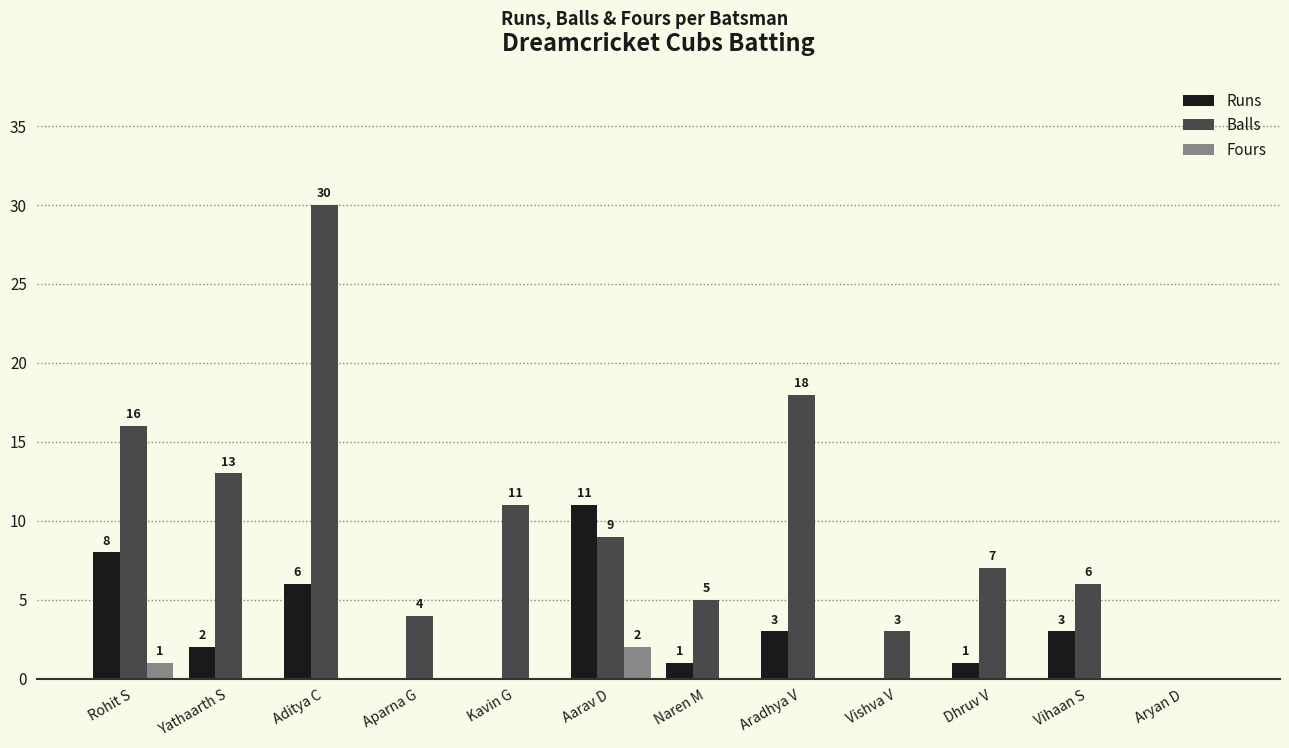

Is the value of Balls at Vihaan S greater than the value of Fours at Vishva V?

Yes